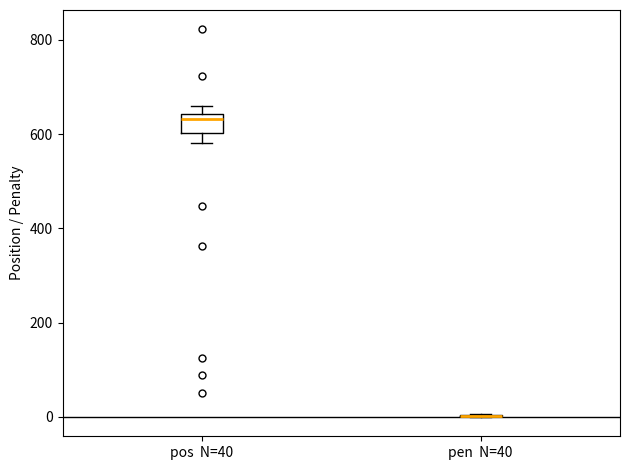

Comparing the boxes themselves (not the whiskers), which one is the tallest?

pos N=40